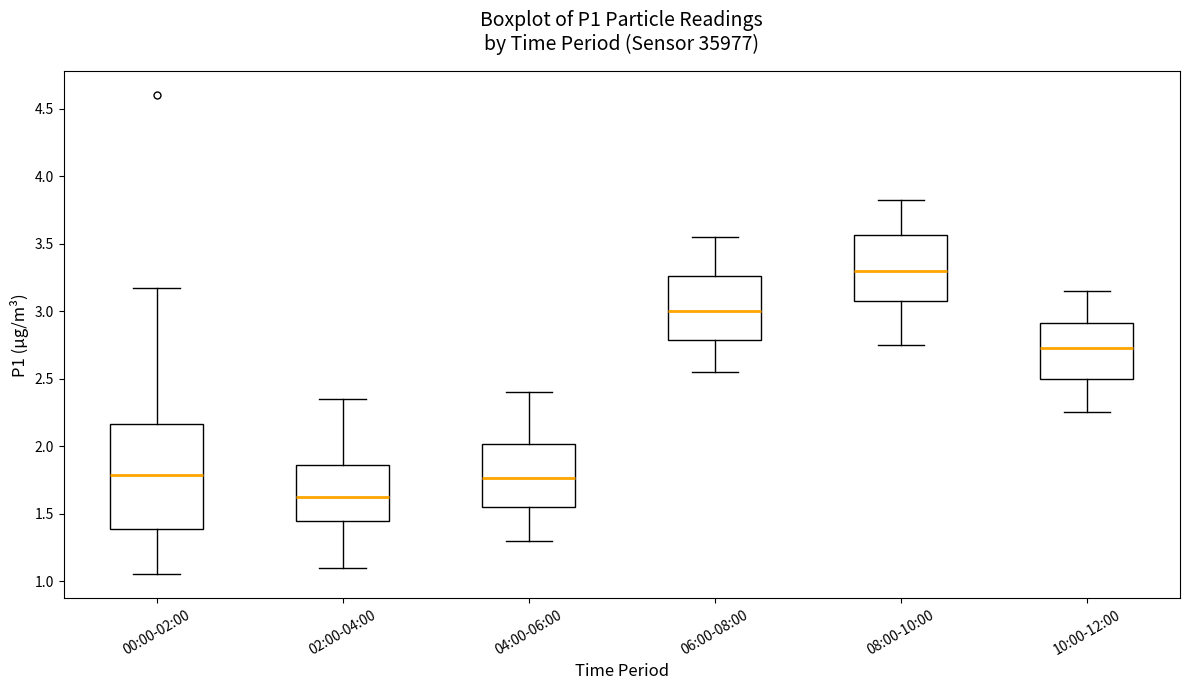

Reading left to right, transcribe this box plot: for each box, give where its median line is, the range the box spans, and where its two whiskers end, as read against the y-axis. The values are not printed on the chart, so give them approximately, as read against the axis.

00:00-02:00: median 1.80, box 1.40 to 2.15, whiskers 1.05 to 3.15
02:00-04:00: median 1.60, box 1.45 to 1.85, whiskers 1.10 to 2.35
04:00-06:00: median 1.75, box 1.55 to 2.00, whiskers 1.30 to 2.40
06:00-08:00: median 3.00, box 2.80 to 3.25, whiskers 2.55 to 3.55
08:00-10:00: median 3.30, box 3.05 to 3.55, whiskers 2.75 to 3.80
10:00-12:00: median 2.75, box 2.50 to 2.90, whiskers 2.25 to 3.15